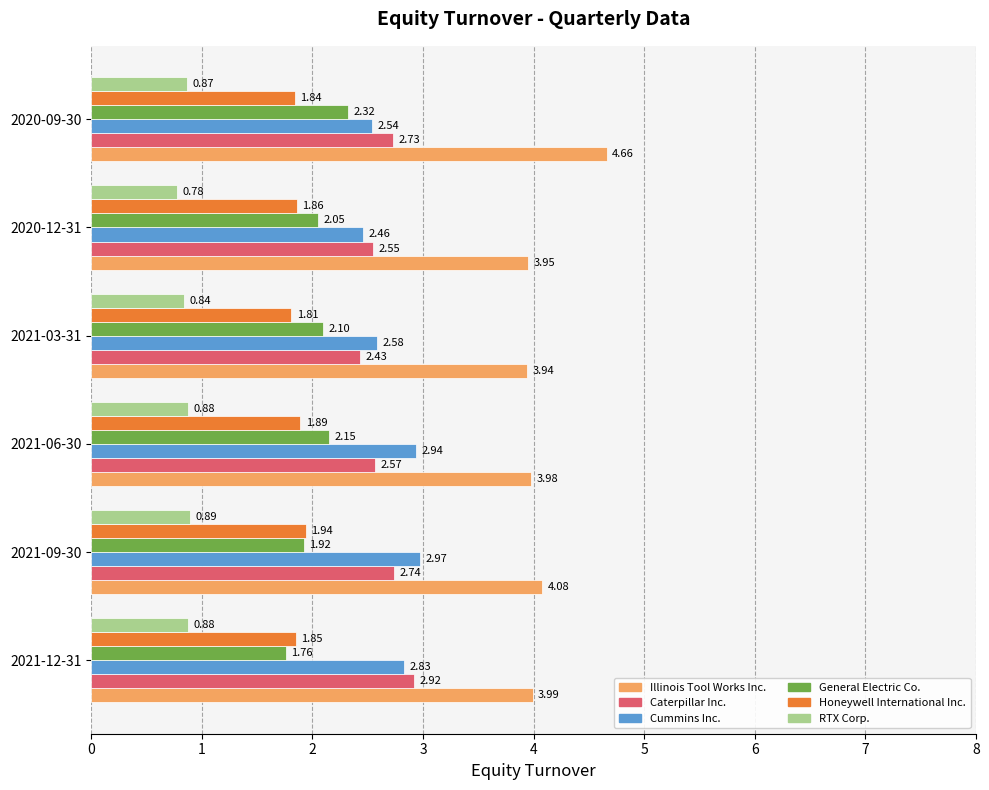

List the series in order of their peak value, highest first.

Illinois Tool Works Inc., Cummins Inc., Caterpillar Inc., General Electric Co., Honeywell International Inc., RTX Corp.